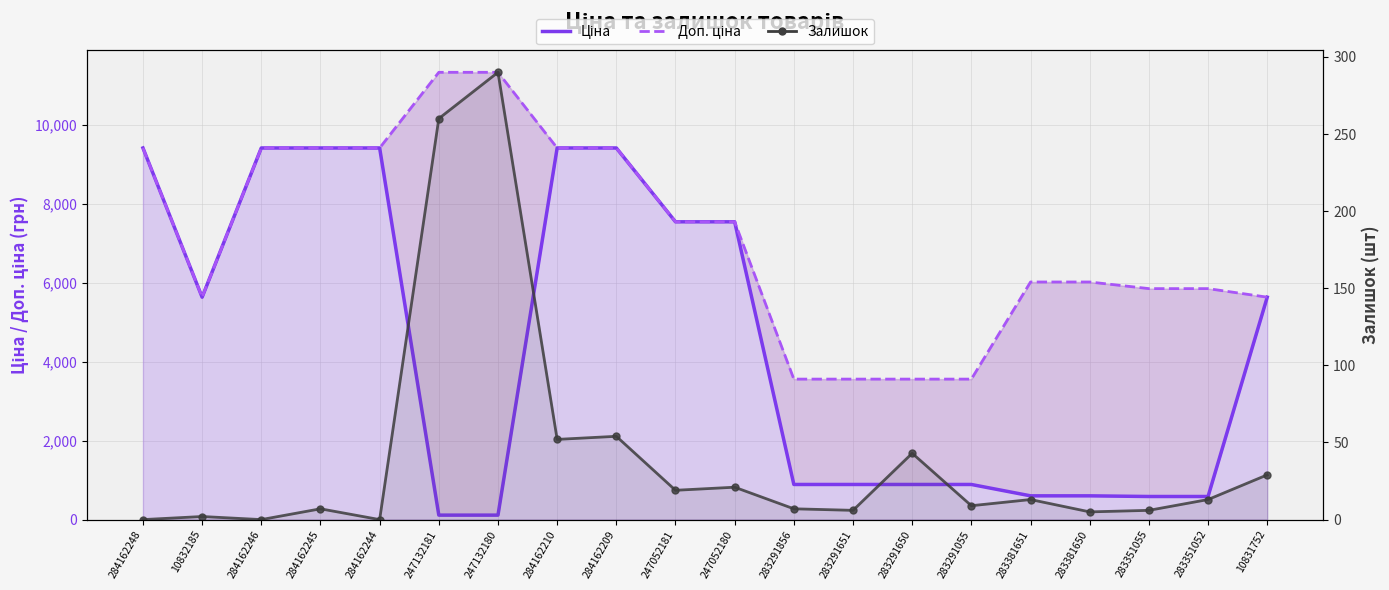

Rank the categories by Ціна value from lowest to highest.

247132181, 247132180, 283351055, 283351052, 283381651, 283381650, 283291856, 283291651, 283291650, 283291055, 10832185, 10831752, 247052181, 247052180, 284162248, 284162246, 284162245, 284162244, 284162210, 284162209